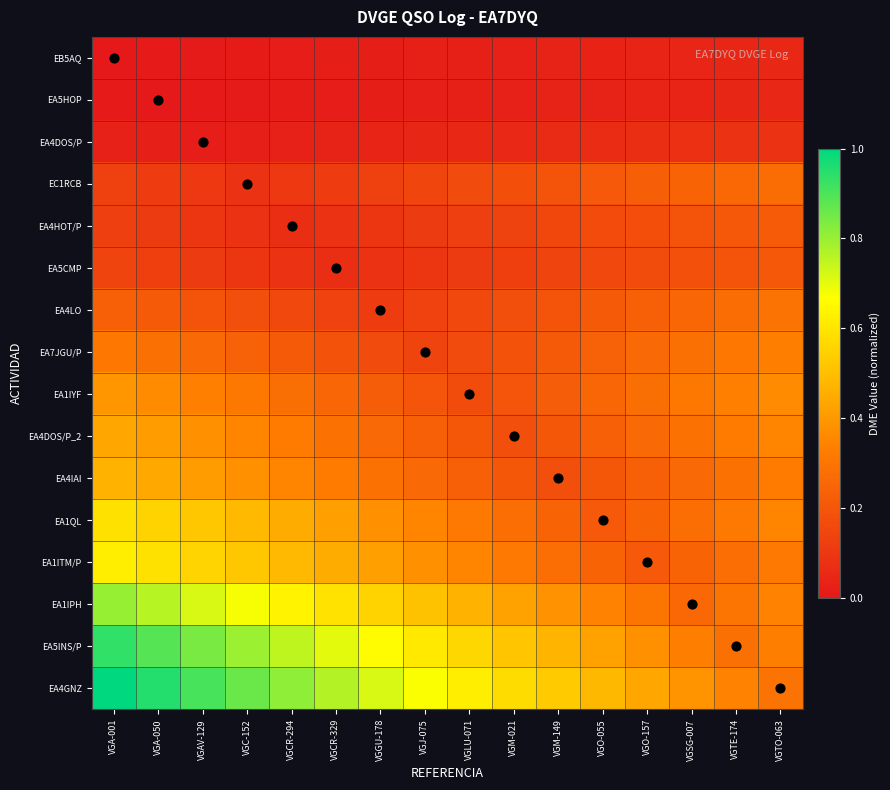

What is the spread (max minus min) of values at VGA-050?

1.0